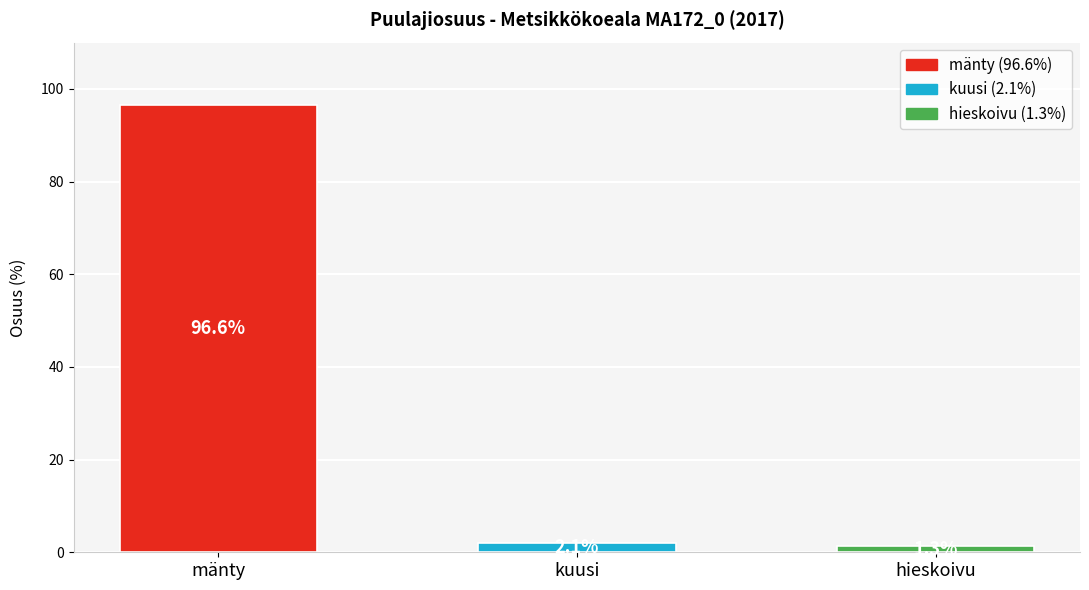

Reading left to right, what are all the values shown in this chart?

96.6	2.1	1.3